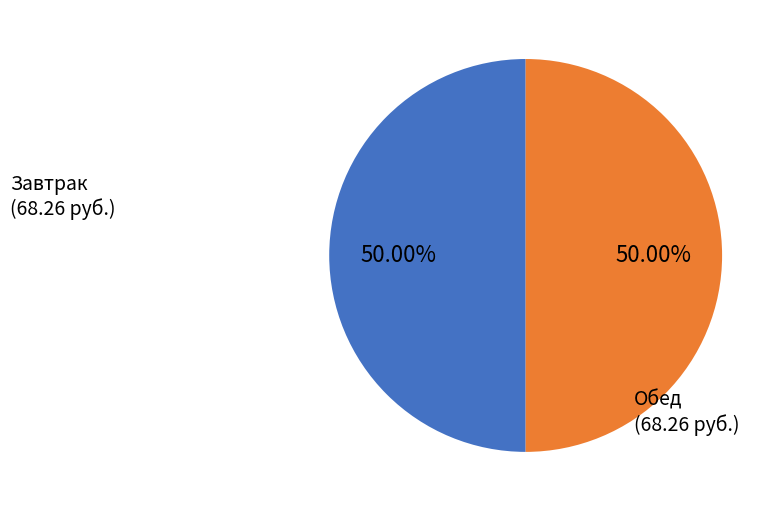

How many slices are in this pie chart?

2